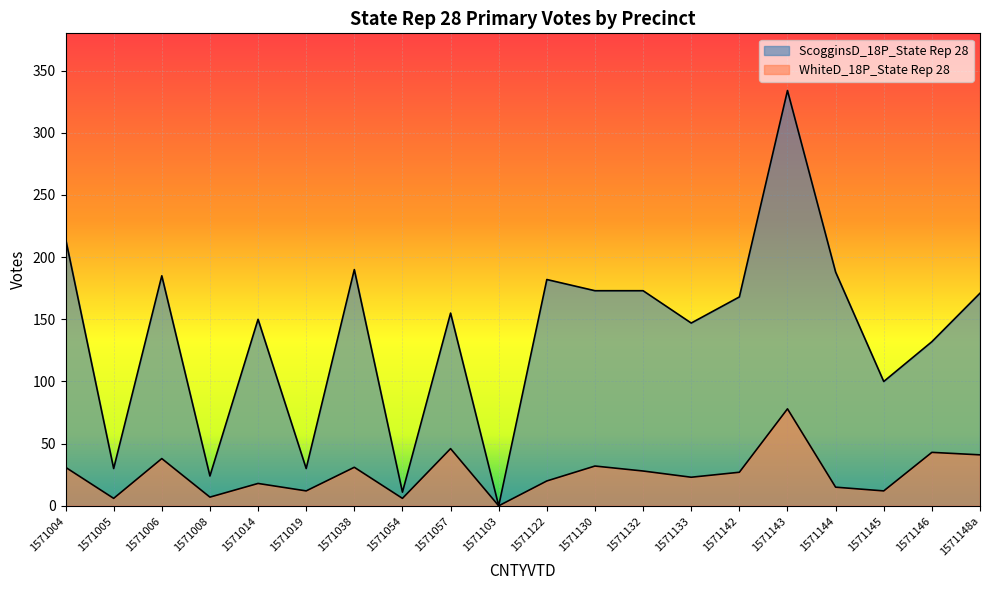

Where is the first local maximum for ScogginsD_18P_State Rep 28?

1571006